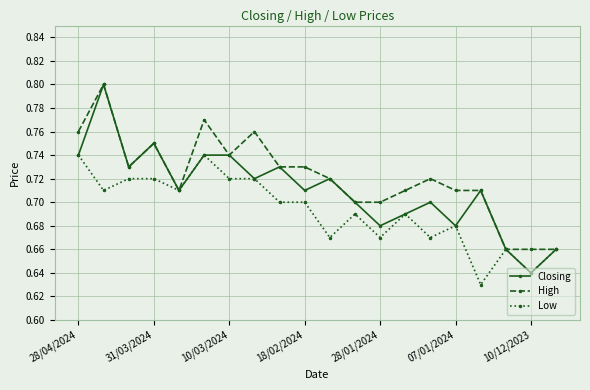

Which series has the largest total across all categories?

High